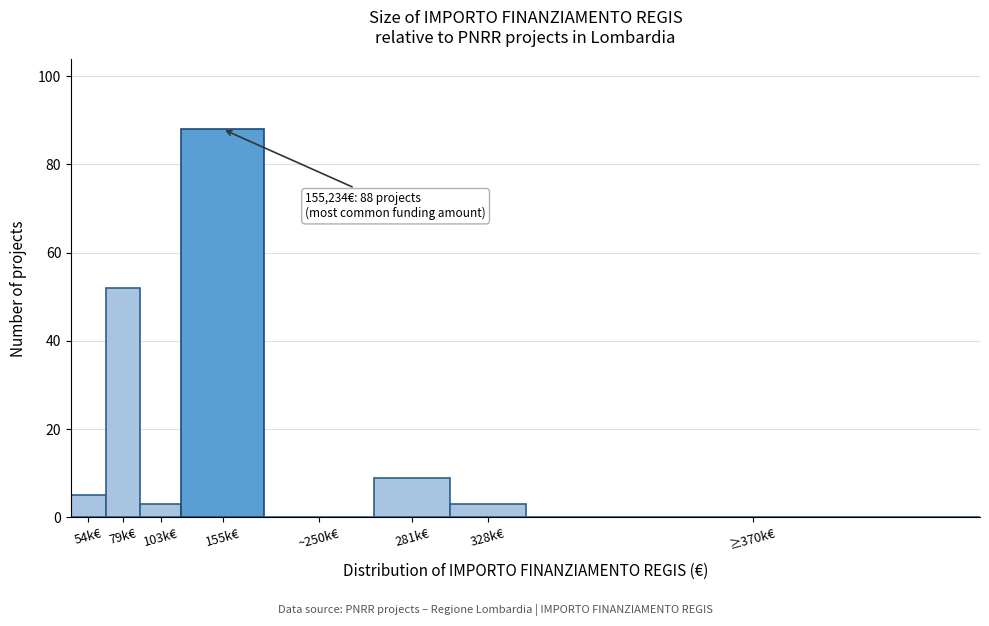

Reading right to left, list all the values displayed in this chart.

≥370k€=0	328k€=3	281k€=9	~250k€=0	155k€=88	103k€=3	79k€=52	54k€=5